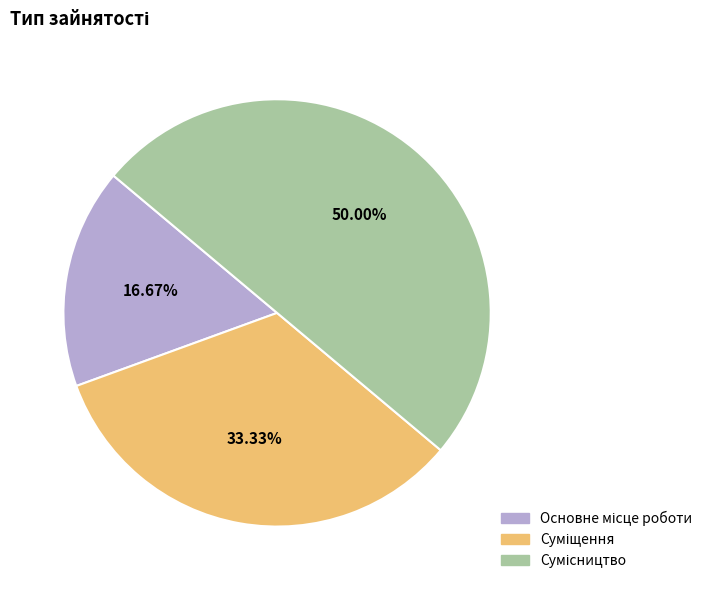

To the nearest percent, what is the difference between the Суміщення and Основне місце роботи slice percentages?

17%